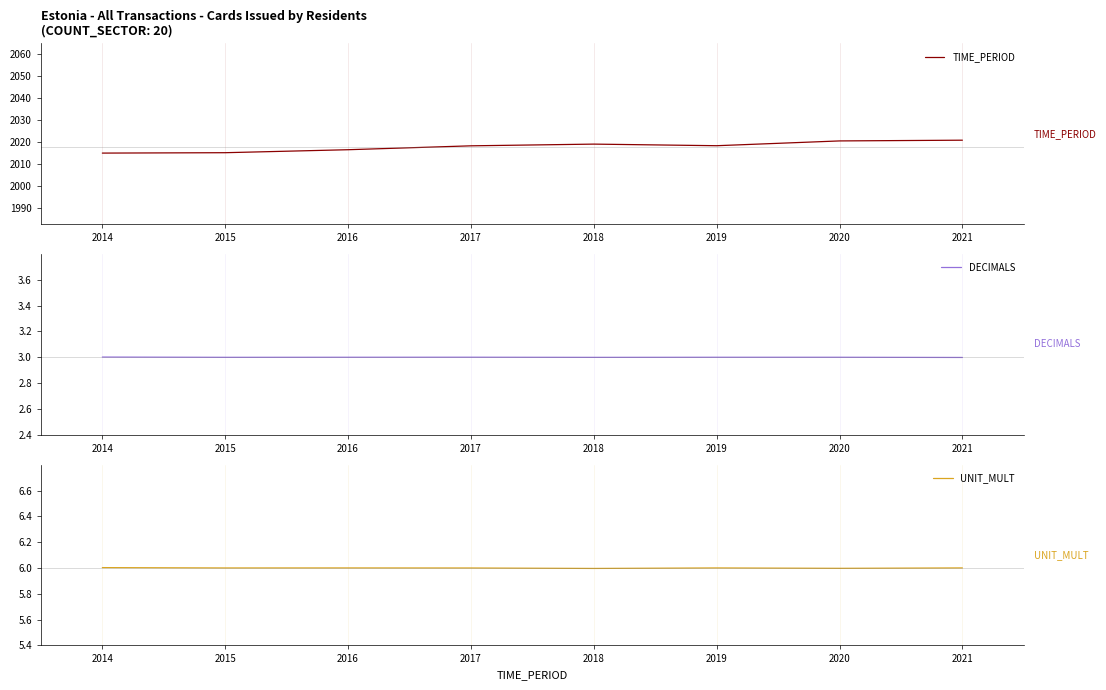

Count the number of categories in the chart.

8